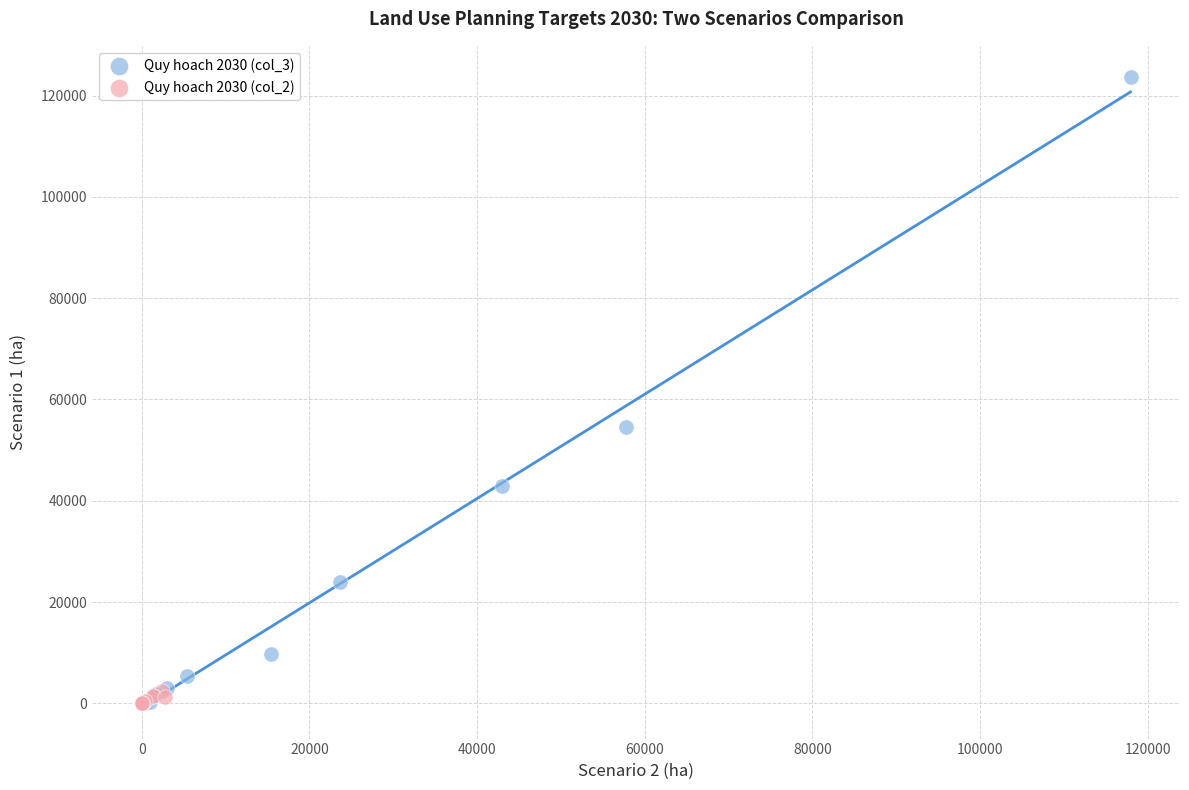

Which series has the largest Y range (max minus min)?

Quy hoach 2030 (col_3)